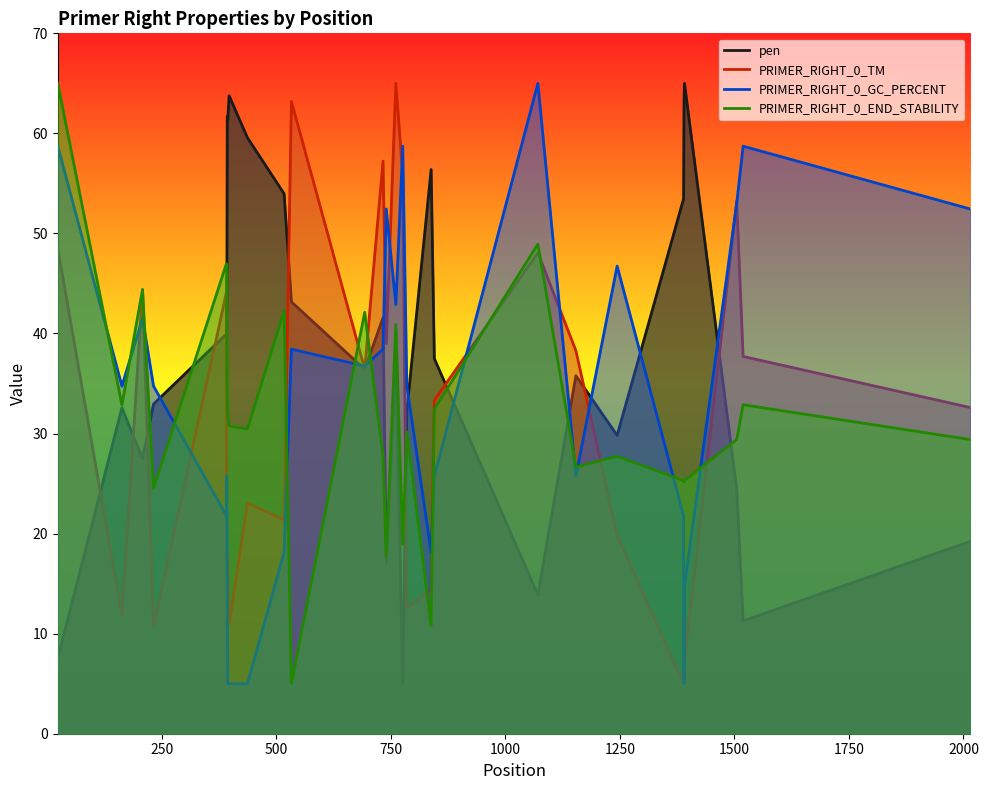

Which series has the largest total across all categories?

pen